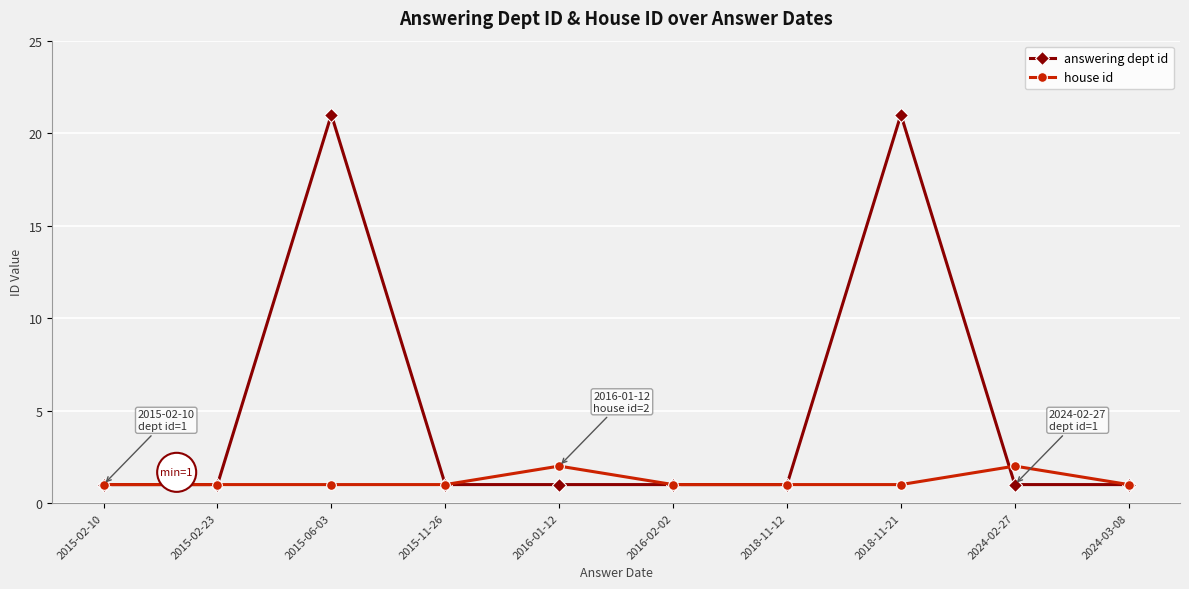

Which series has the largest total across all categories?

answering dept id